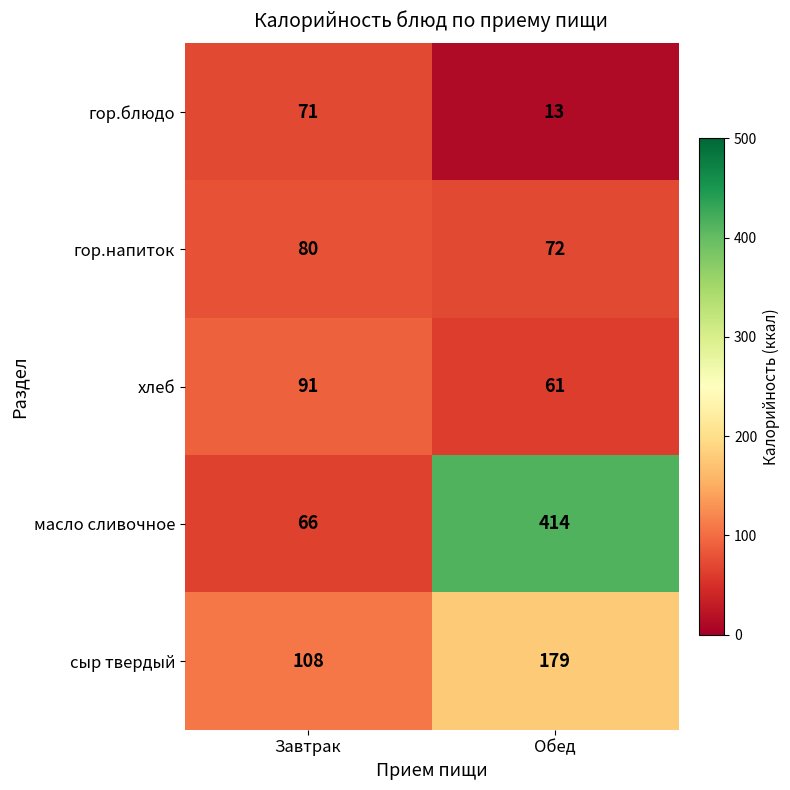

Is it true that гор.блюдо equals 71 at Завтрак?

True